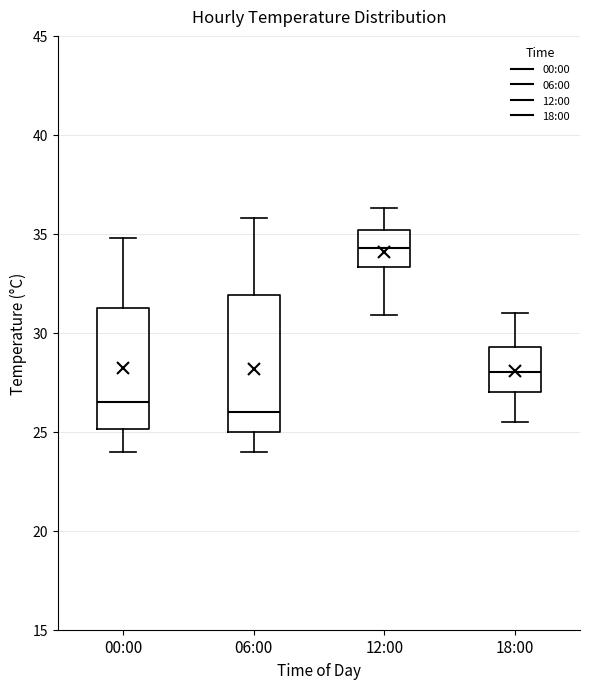

Reading left to right, transcribe this box plot: for each box, give where its median line is, the range the box spans, and where its two whiskers end, as read against the y-axis. The values are not printed on the chart, so give them approximately, as read against the axis.

00:00: median 26.5, box 25.0 to 31.5, whiskers 24.0 to 35.0
06:00: median 26.0, box 25.0 to 32.0, whiskers 24.0 to 36.0
12:00: median 34.5, box 33.5 to 35.0, whiskers 31.0 to 36.5
18:00: median 28.0, box 27.0 to 29.5, whiskers 25.5 to 31.0